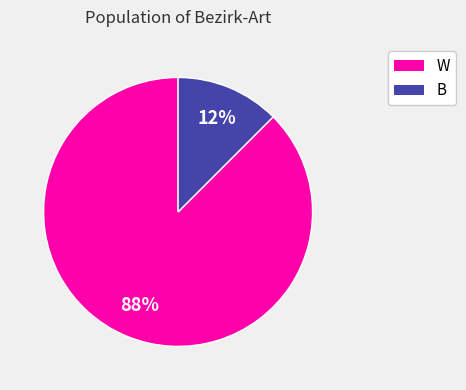

Do B and W together represent more than half of the pie?

Yes